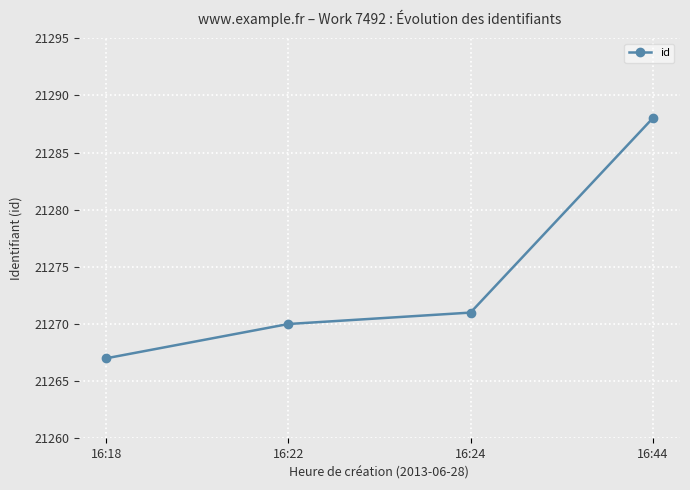

Rank the categories by value from highest to lowest.

16:44, 16:24, 16:22, 16:18